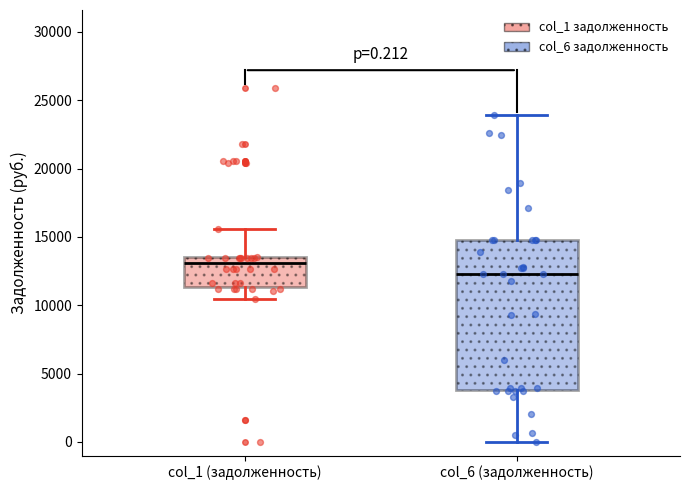

Which box's median line is the lowest?

col_6 (задолженность)